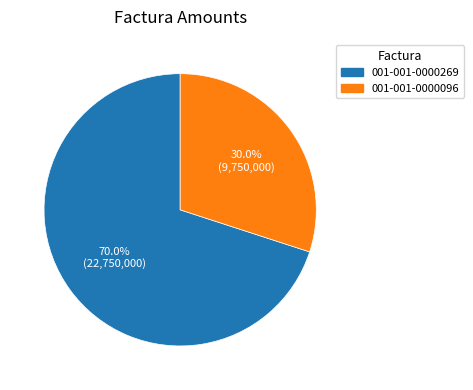

The 001-001-0000269 slice represents 62% of the pie. True or false?

False